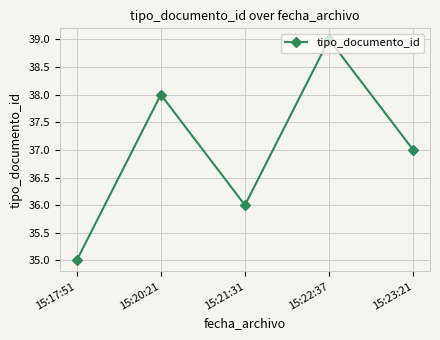

How many points are higher than both their immediate neighbors (excluding endpoints)?

2